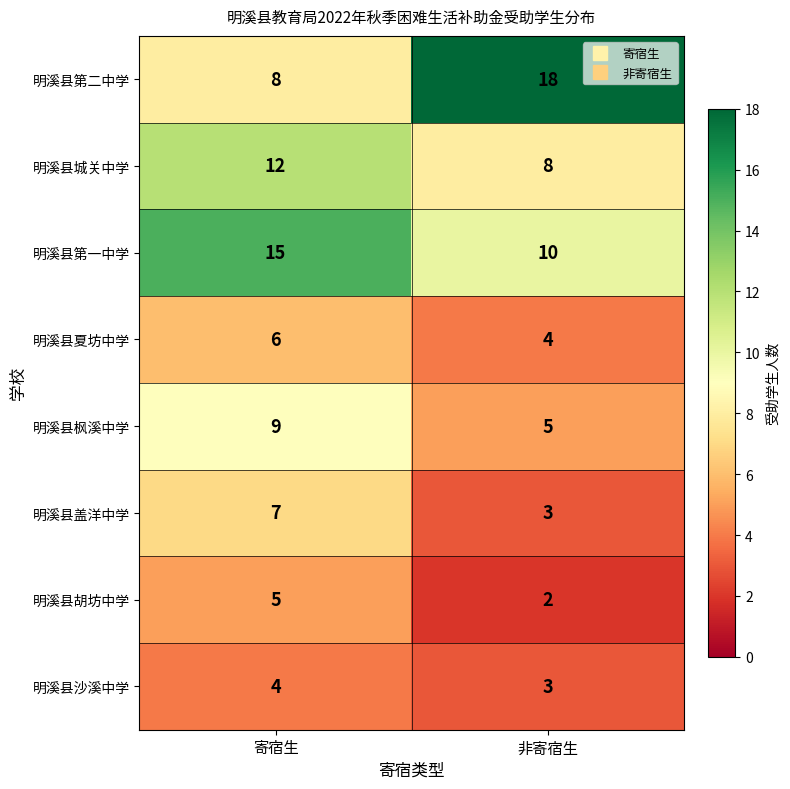

Rank the series at 寄宿生 from highest to lowest value.

明溪县第一中学, 明溪县城关中学, 明溪县枫溪中学, 明溪县第二中学, 明溪县盖洋中学, 明溪县夏坊中学, 明溪县胡坊中学, 明溪县沙溪中学